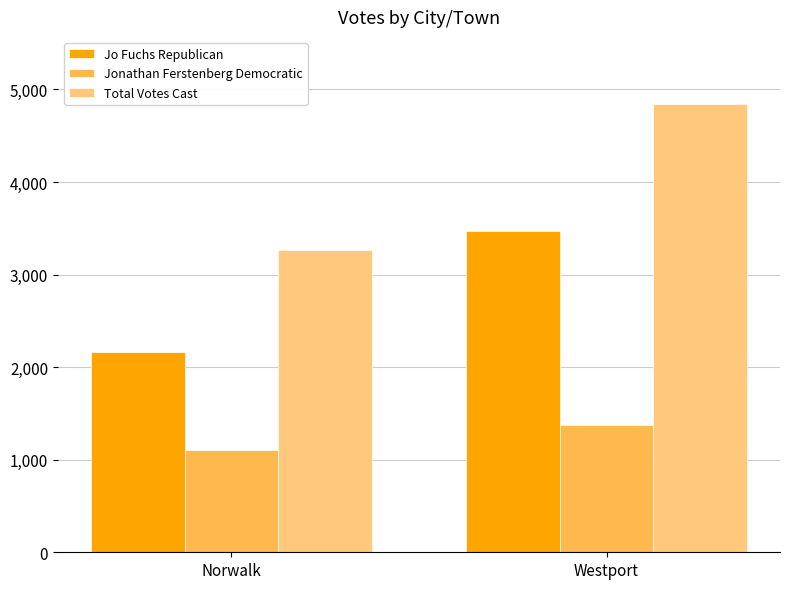

Reading right to left, what are all the values shown in this chart?

Jo Fuchs Republican: Westport=3465	Norwalk=2163
Jonathan Ferstenberg Democratic: Westport=1376	Norwalk=1103
Total Votes Cast: Westport=4841	Norwalk=3266